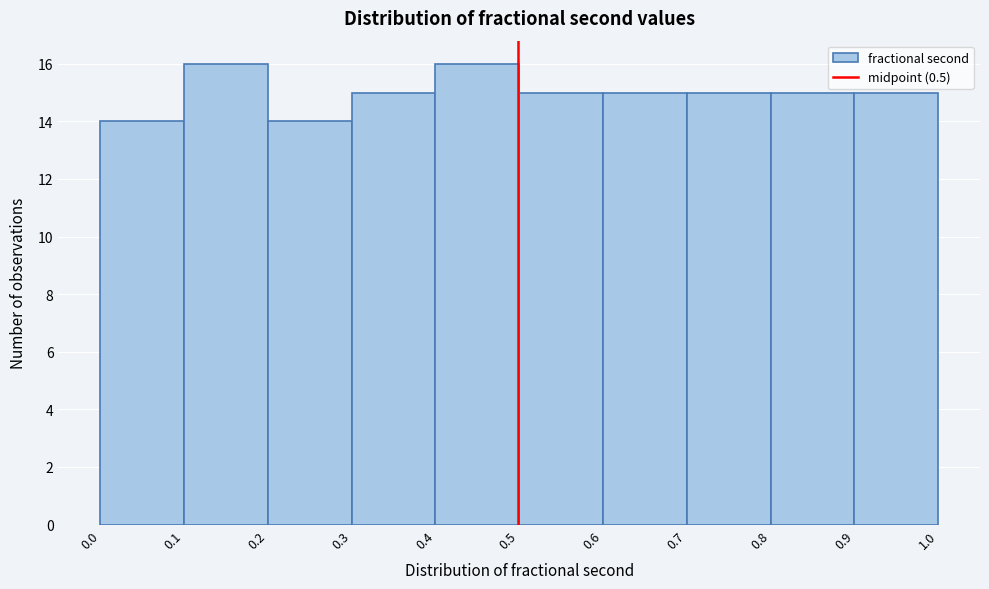

Reading left to right, list every bar in this chart as the range it spans on the x-axis followed by its height. The values are not printed on the chart, so give them approximately, as read against the axis.

0.0 to 0.1: 14
0.1 to 0.2: 16
0.2 to 0.3: 14
0.3 to 0.4: 15
0.4 to 0.5: 16
0.5 to 0.6: 15
0.6 to 0.7: 15
0.7 to 0.8: 15
0.8 to 0.9: 15
0.9 to 1.0: 15